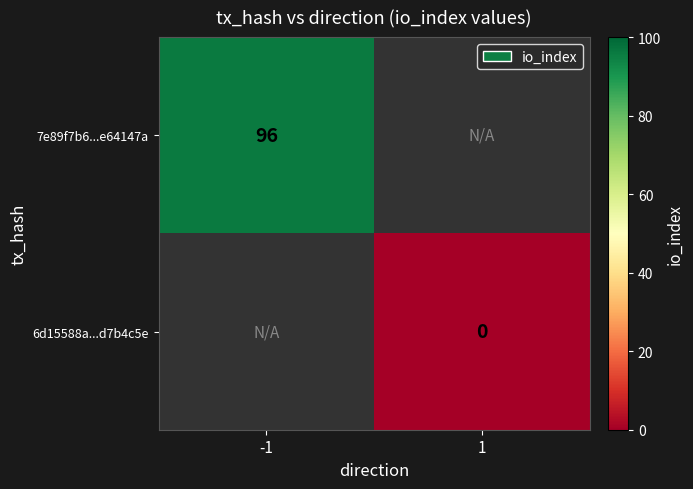

True or false: 7e89f7b6...e64147a has a value of 96 at -1.

True